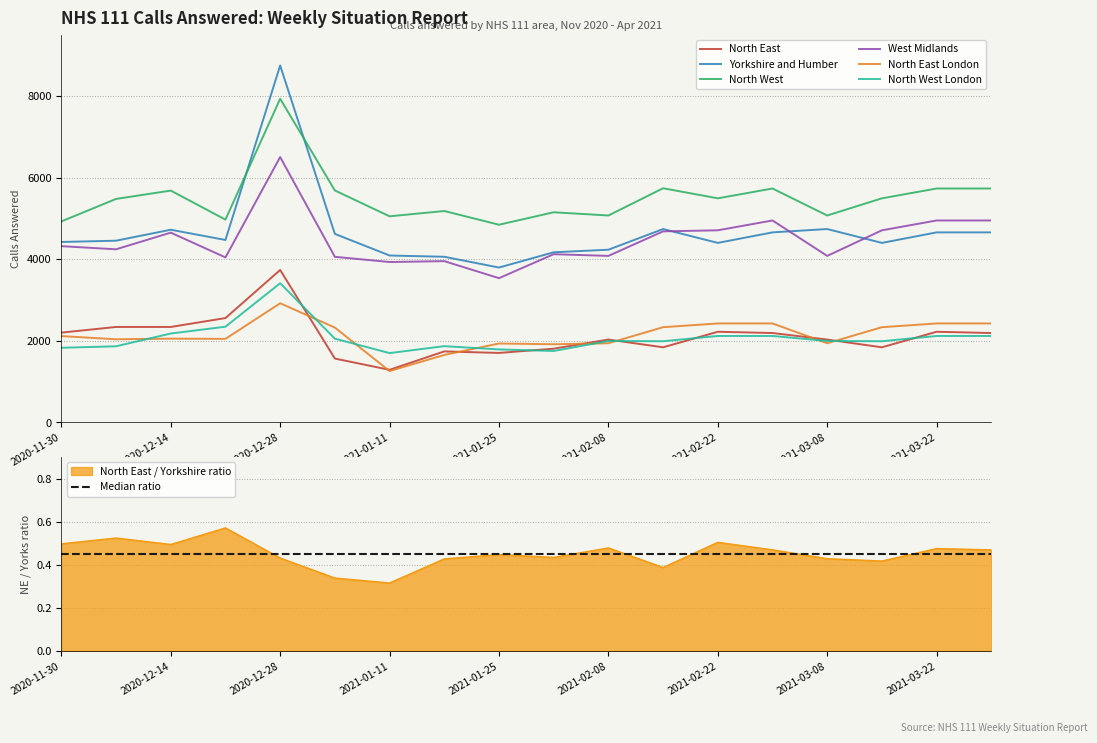

What is the difference between the second highest and minimum values in the North West London series?

647